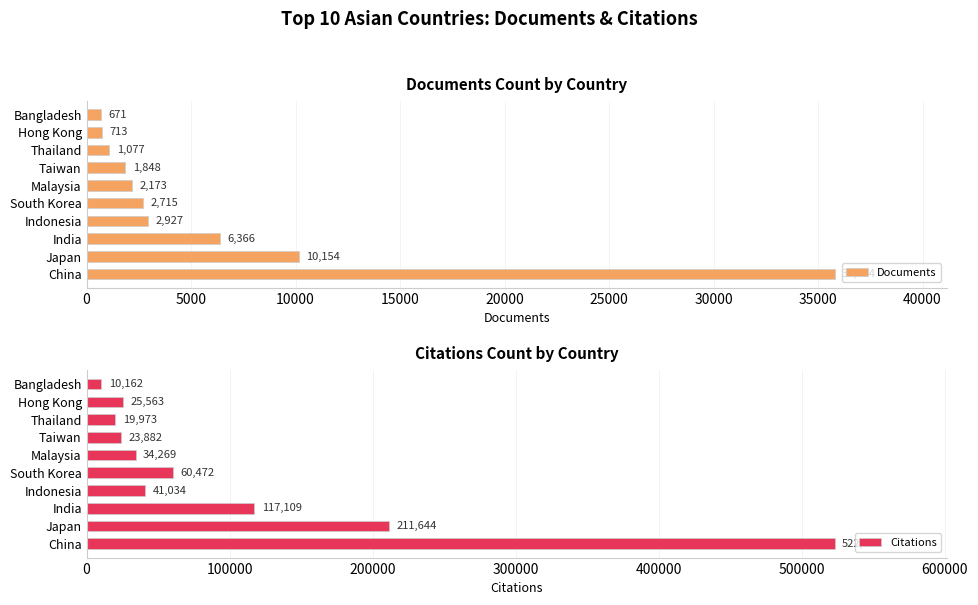

Which series has the largest total across all categories?

Citations